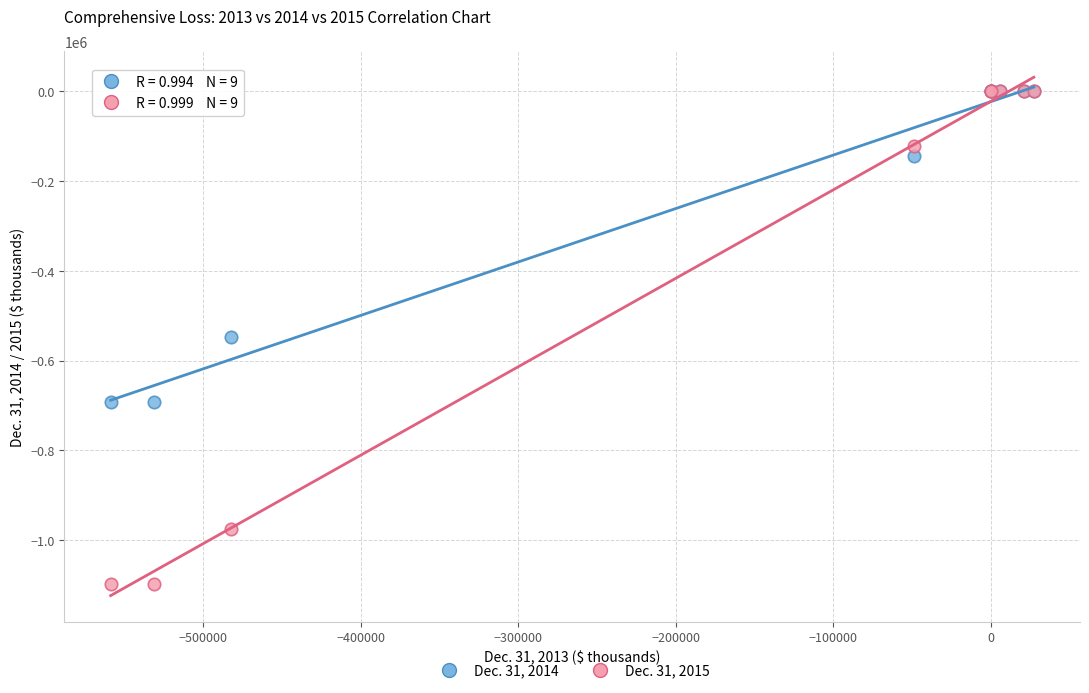

Which series has the widest spread of Y values?

Dec. 31, 2015